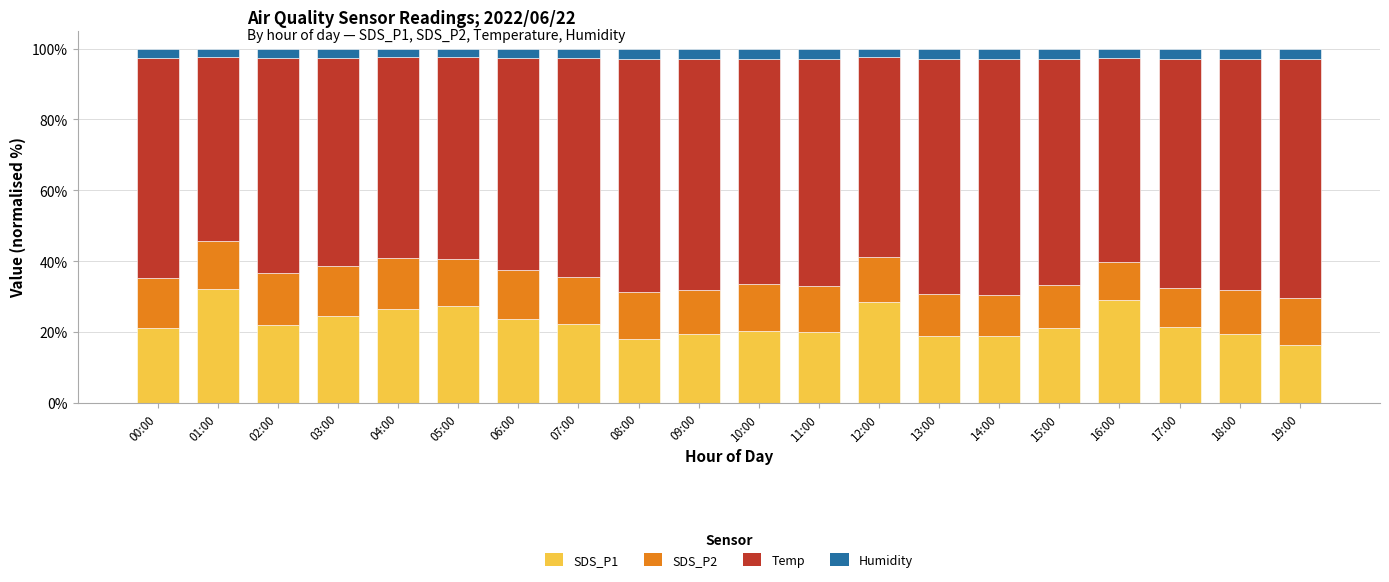

The value of SDS_P1 at 16:00 is 29.0. True or false?

True